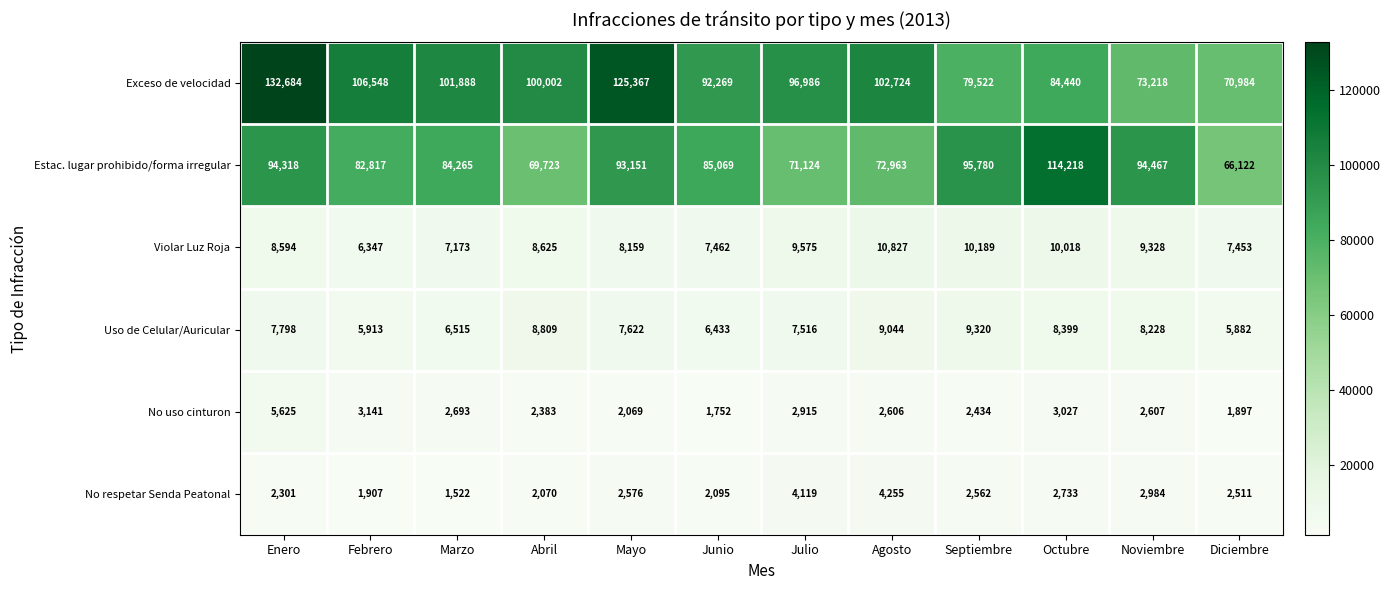

What is the average value of the Estac. lugar prohibido/forma irregular series?

85335